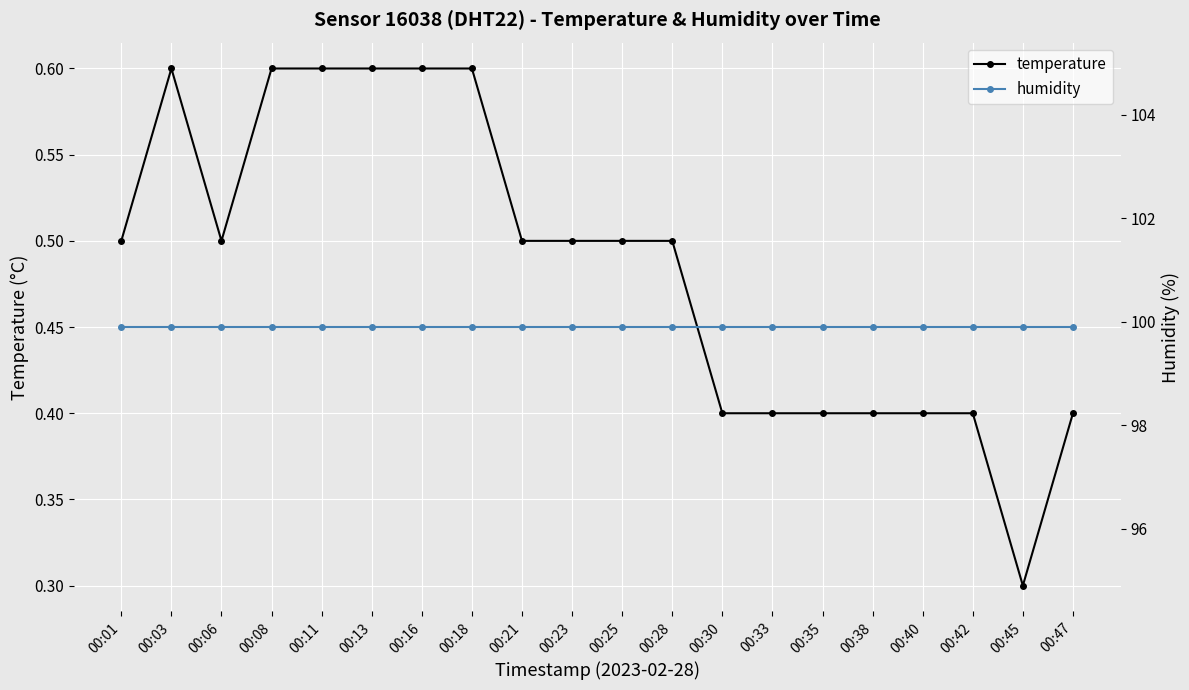

What is the value of the humidity point at the 13th from the left?

99.9